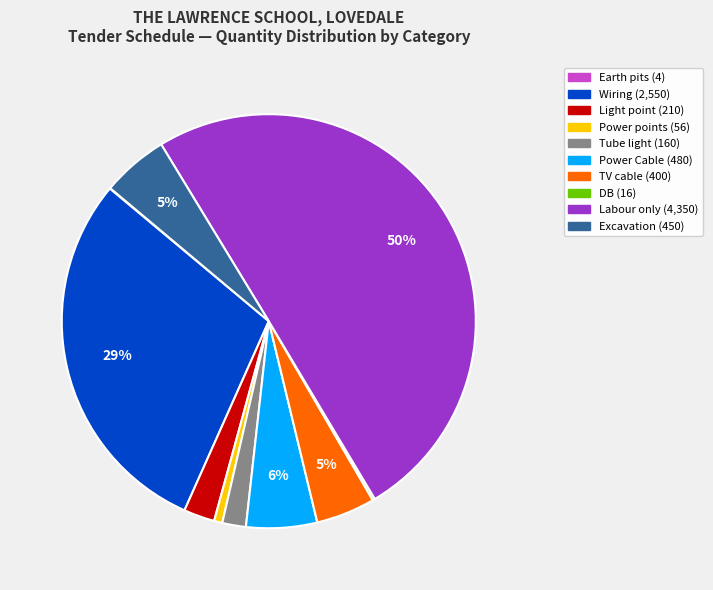

To the nearest percent, what is the average slice percentage?

10%